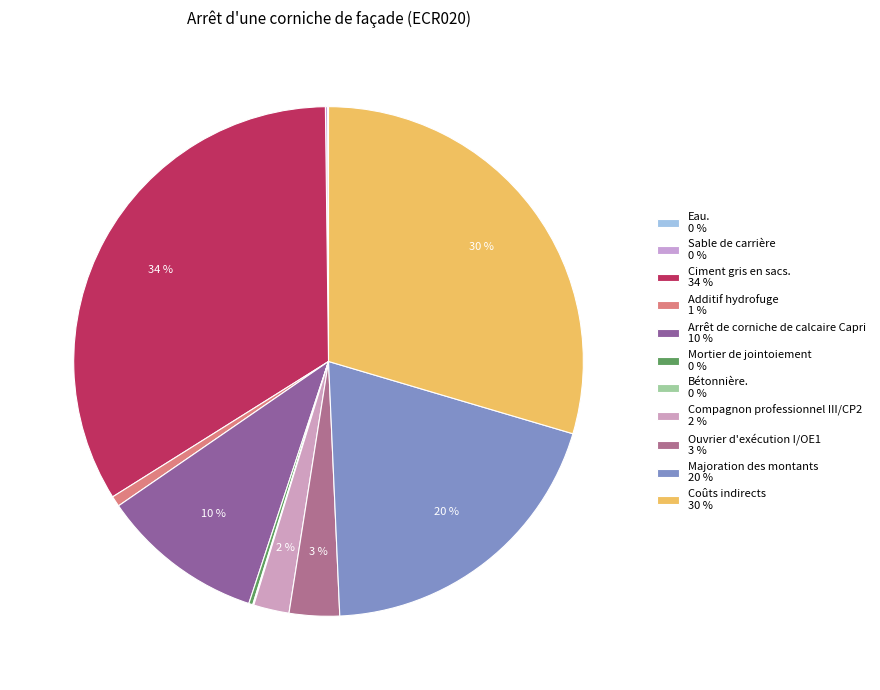

Count the number of slices in the pie.

11